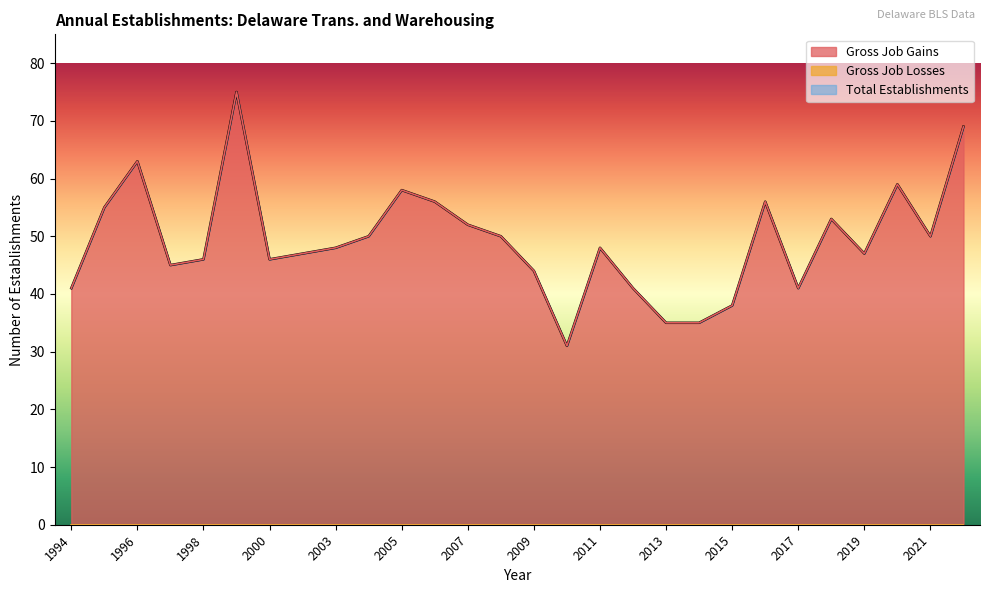

Which has a higher value, 2013 or 2022?

2022